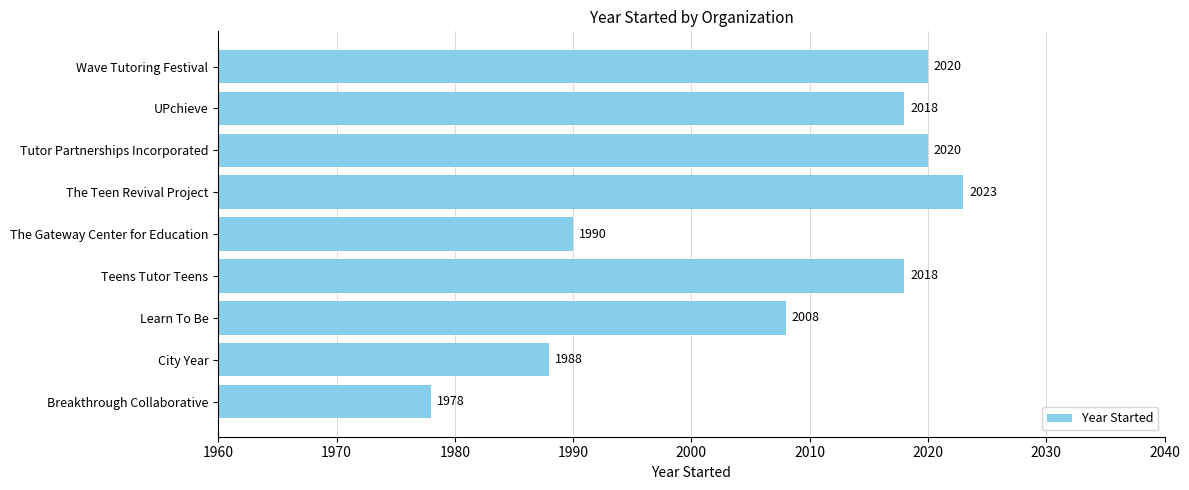

Approximately how many times larger is the value at Teens Tutor Teens compared to City Year?

1.0